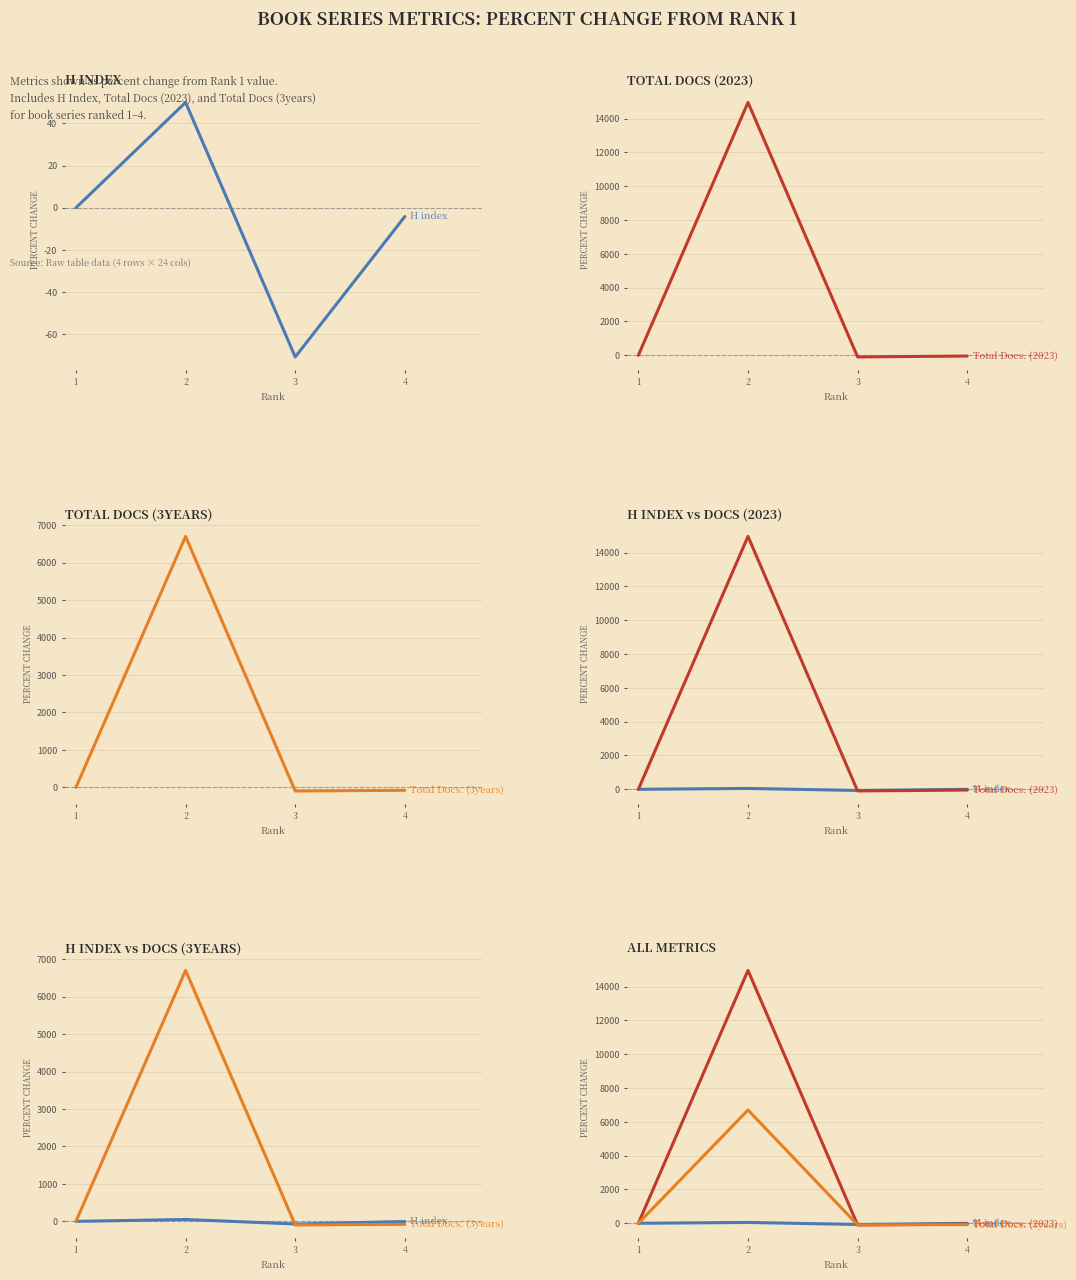

What is the difference between the Total Docs. (3years) values at 1 and 4?

79.0